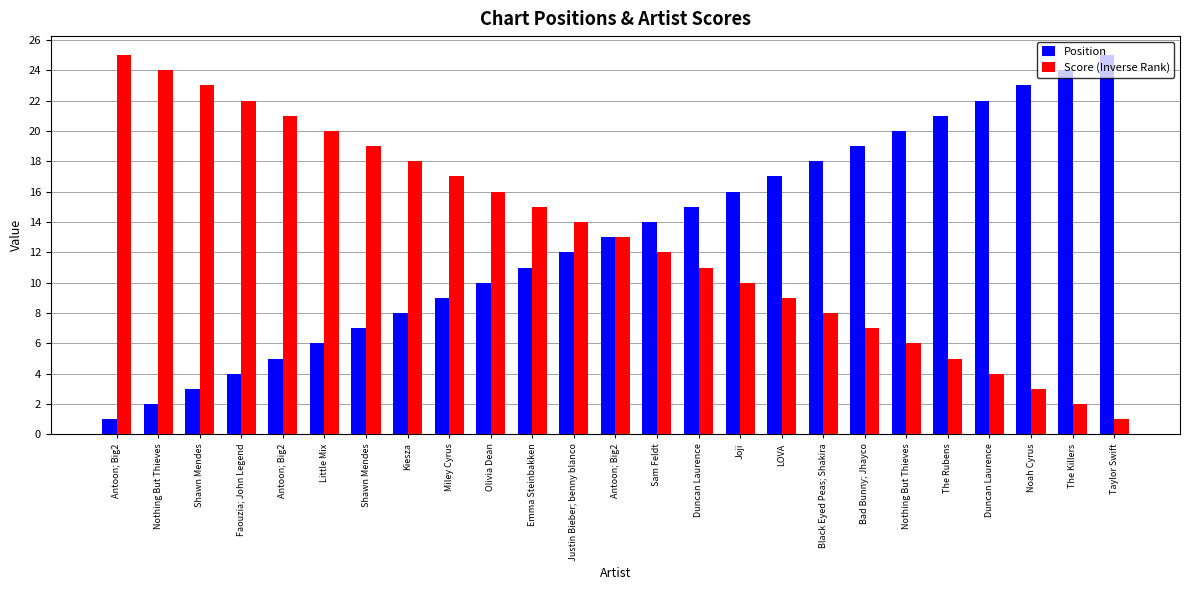

How many bars are there in each group?

2